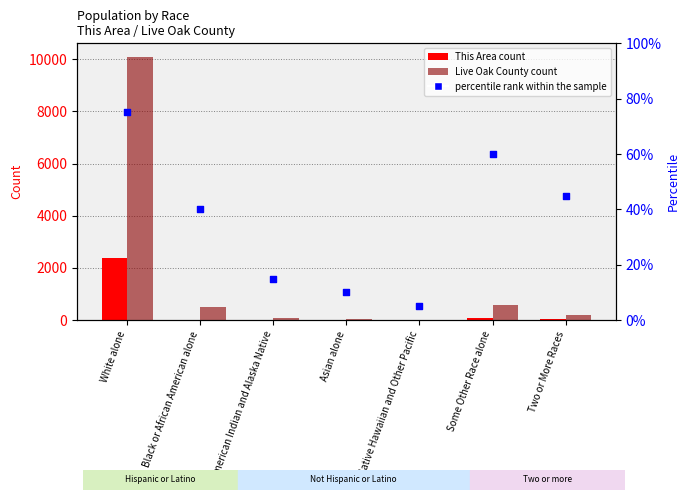

Is the value of This Area at Two or More Races greater than the value of percentile rank within the sample at Some Other Race alone?

No